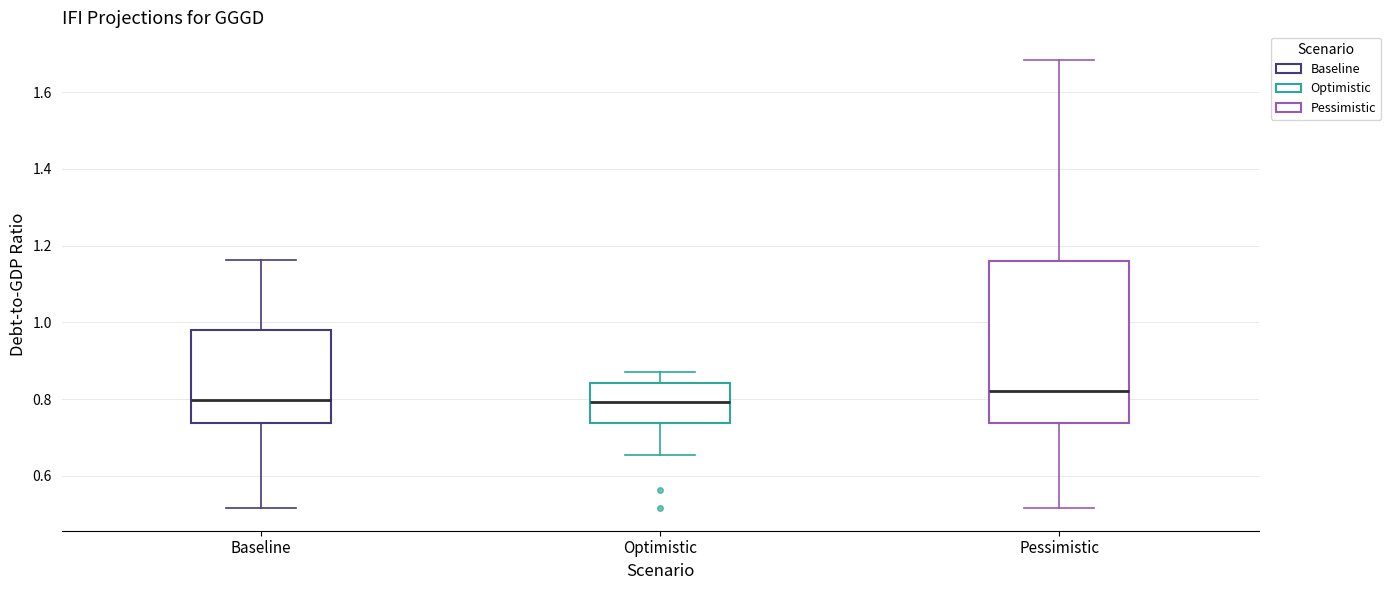

Reading left to right, transcribe this box plot: for each box, give where its median line is, the range the box spans, and where its two whiskers end, as read against the y-axis. The values are not printed on the chart, so give them approximately, as read against the axis.

Baseline: median 0.80, box 0.74 to 0.98, whiskers 0.52 to 1.16
Optimistic: median 0.80, box 0.74 to 0.84, whiskers 0.66 to 0.86
Pessimistic: median 0.82, box 0.74 to 1.16, whiskers 0.52 to 1.68